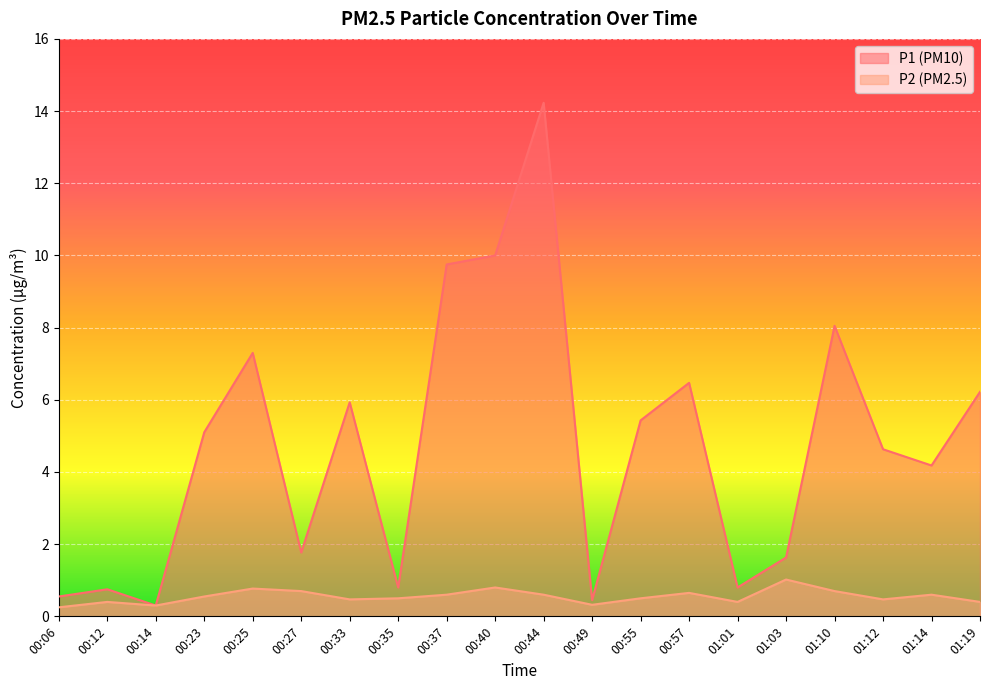

At 00:35, list the series in order from smallest to largest.

P2, P1